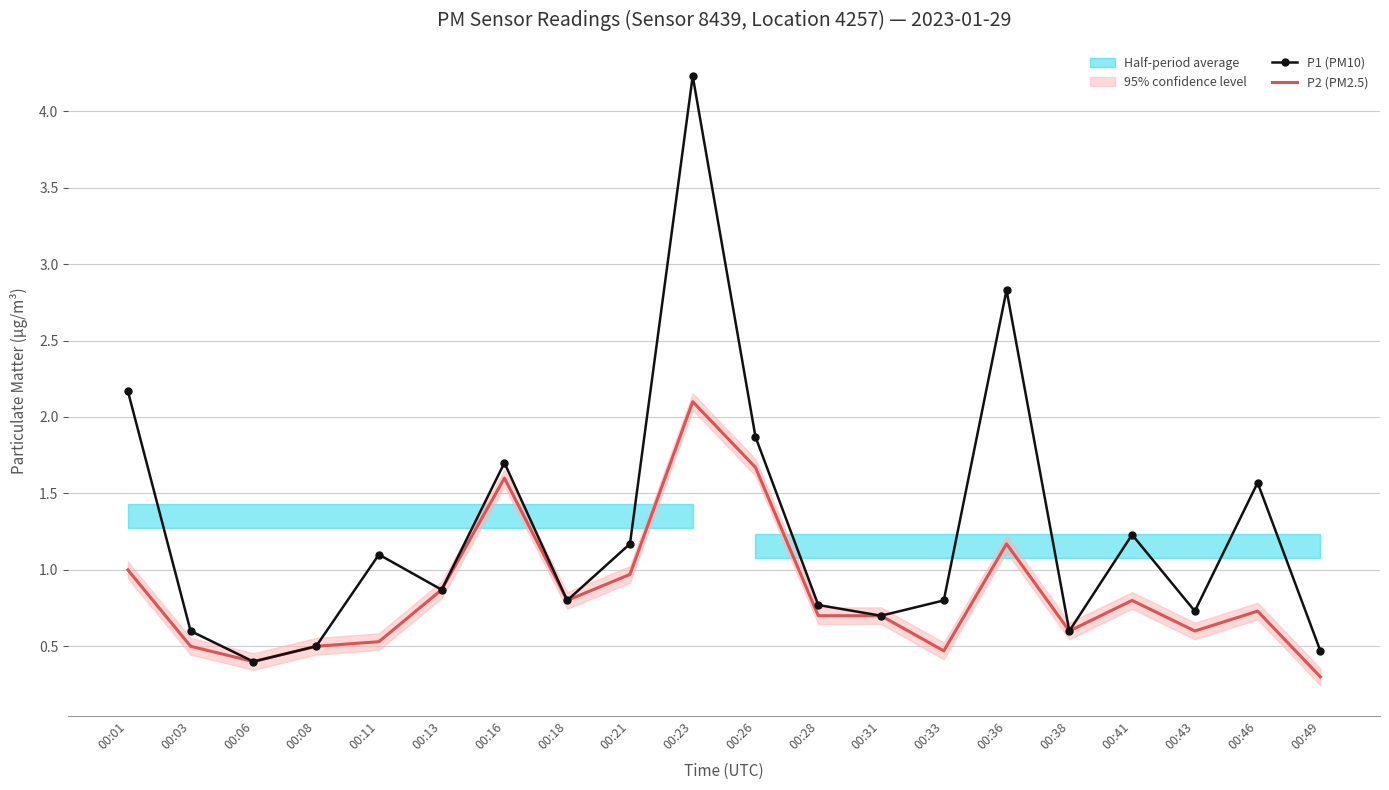

Read the P1 (PM10) value at 00:23.

4.2